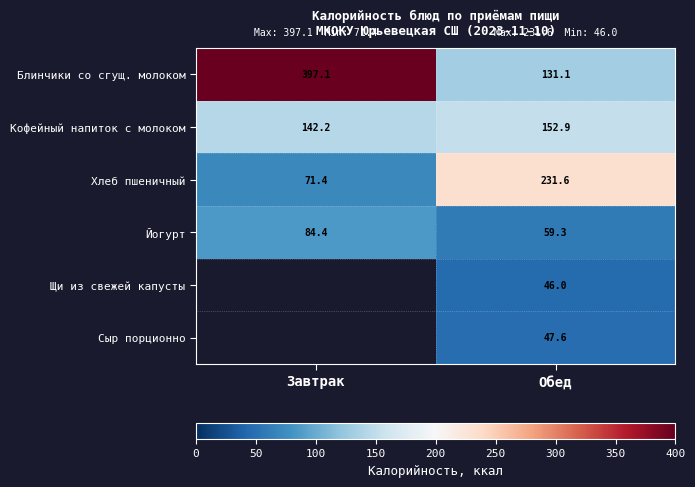

At which label does Блинчики со сгущ. молоком first exceed 397?

Завтрак